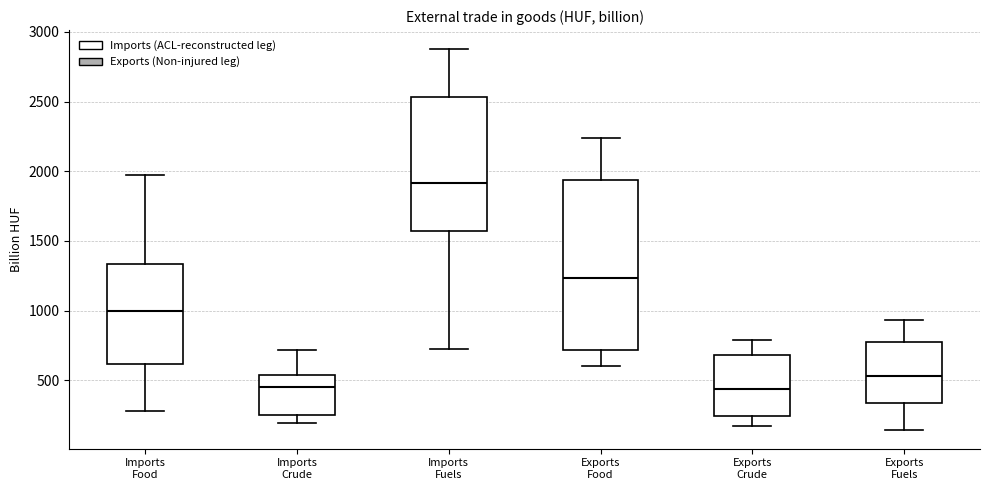

Comparing the boxes themselves (not the whiskers), which one is the tallest?

Exports Food